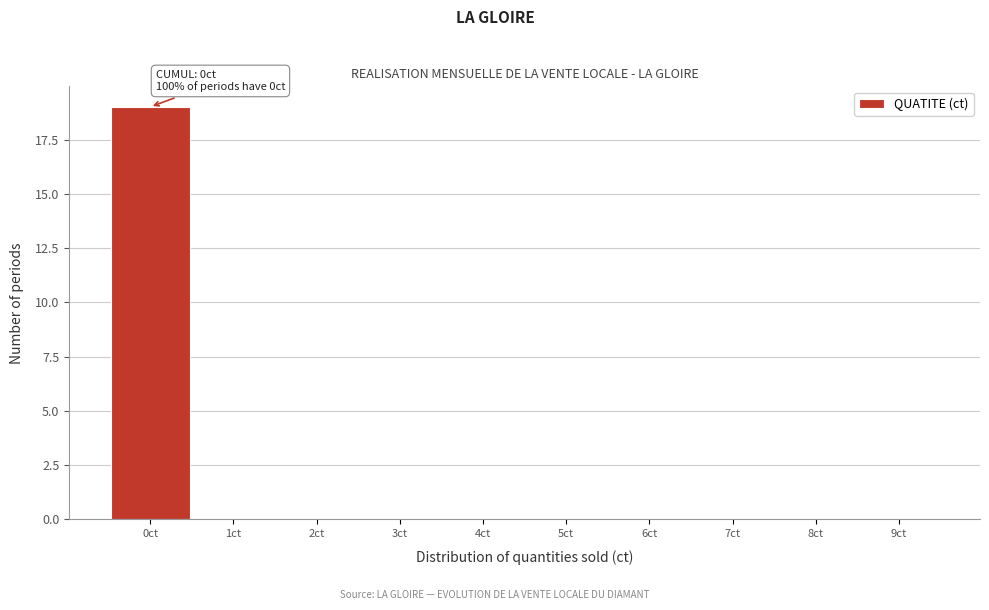

Which range on the x-axis has the tallest bar?

-0.5 to 0.5